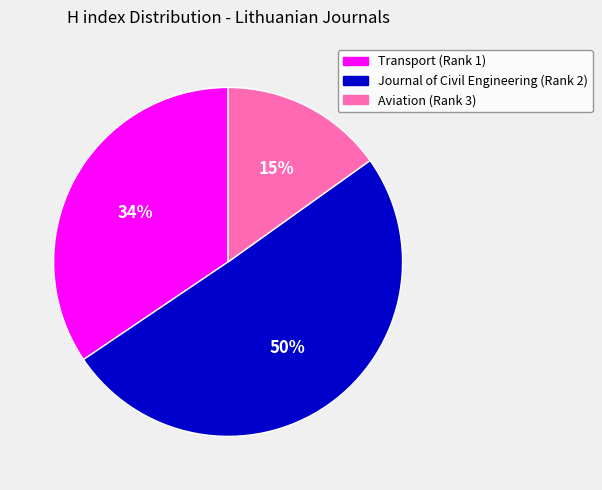

How many segments does this pie chart have?

3